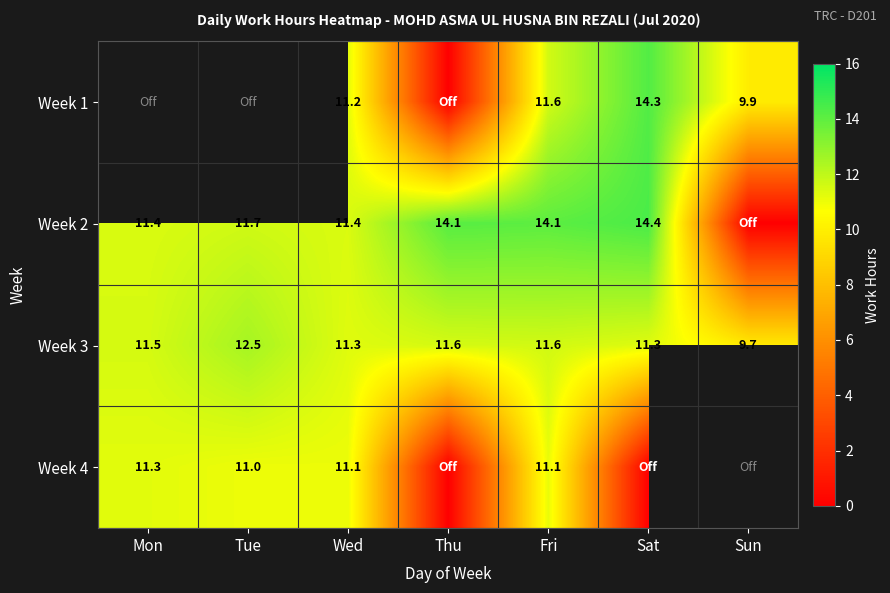

Is the value of Week 1 at Sat greater than the value of Week 2 at Sat?

No